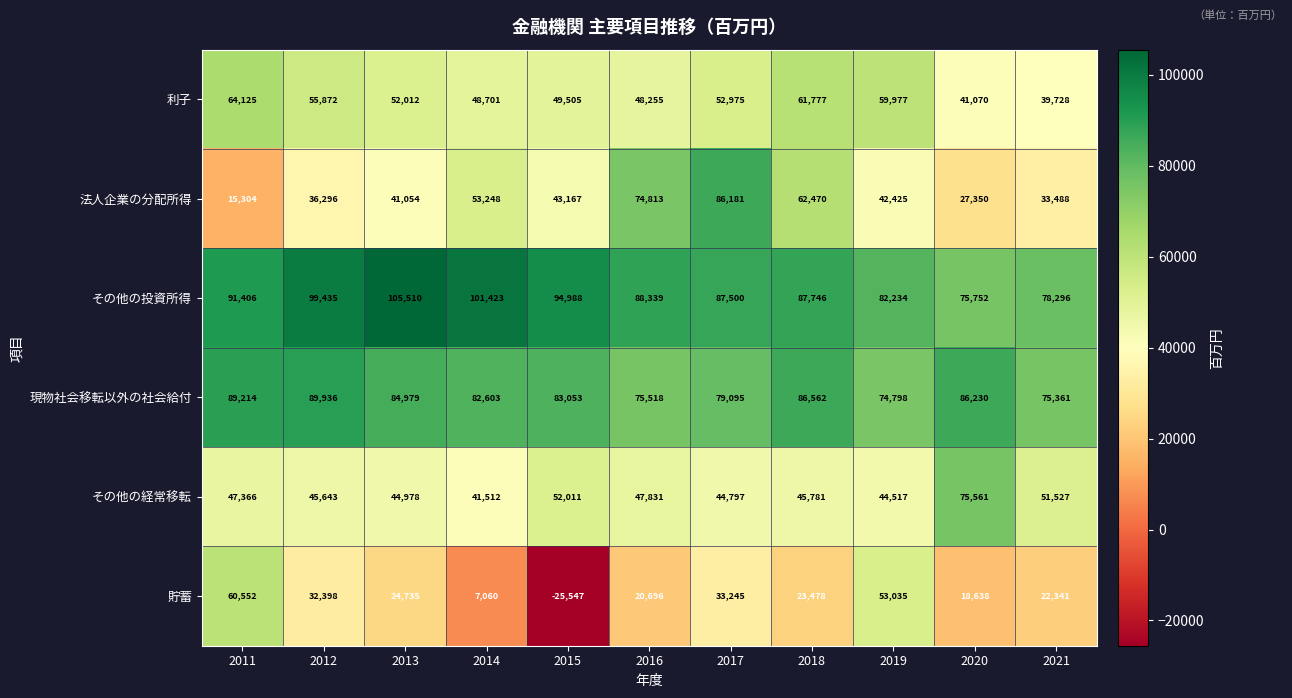

Where does the 利子 series first go above 52012?

2011